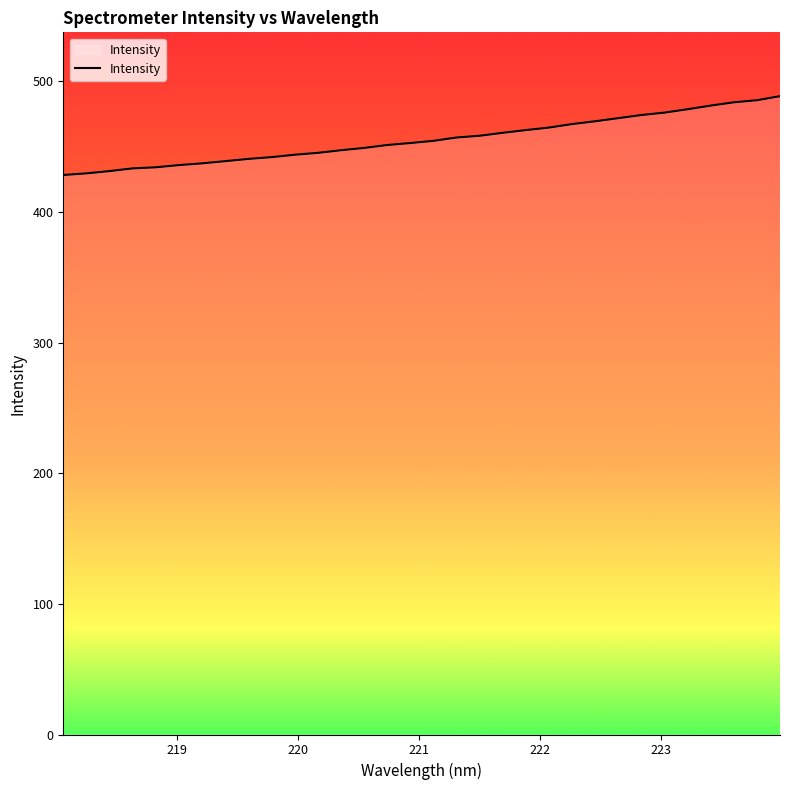

What is the greatest value displayed?

488.5